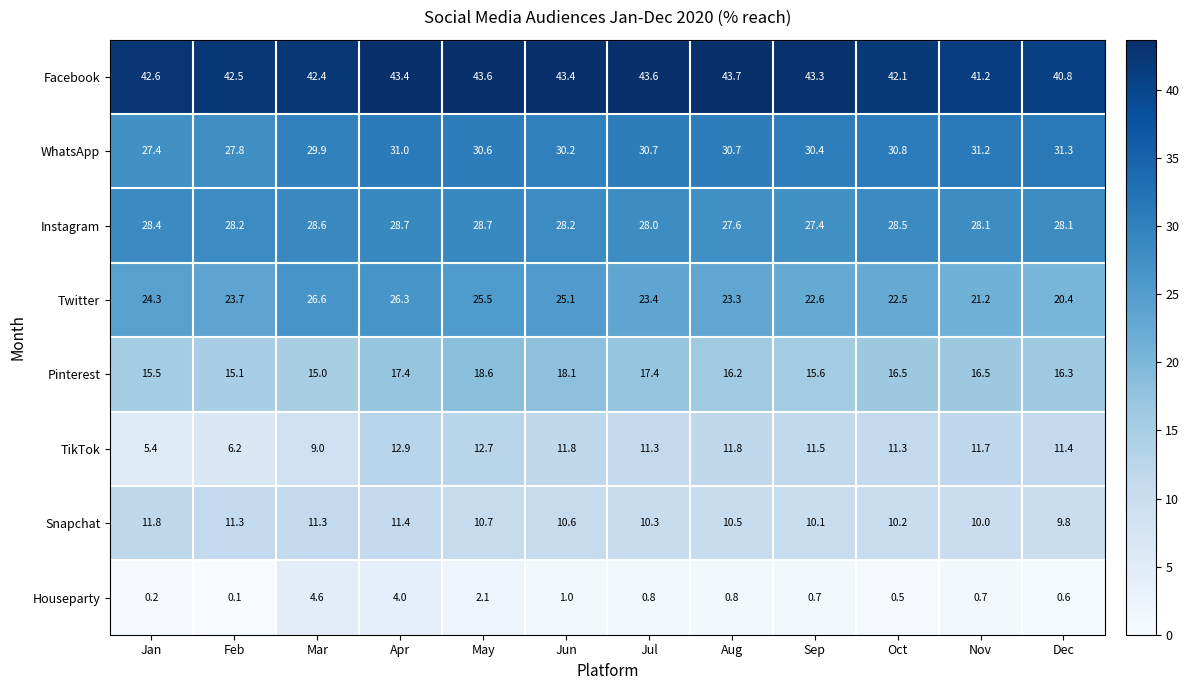

True or false: Snapchat has a value of 4.8 at Apr.

False